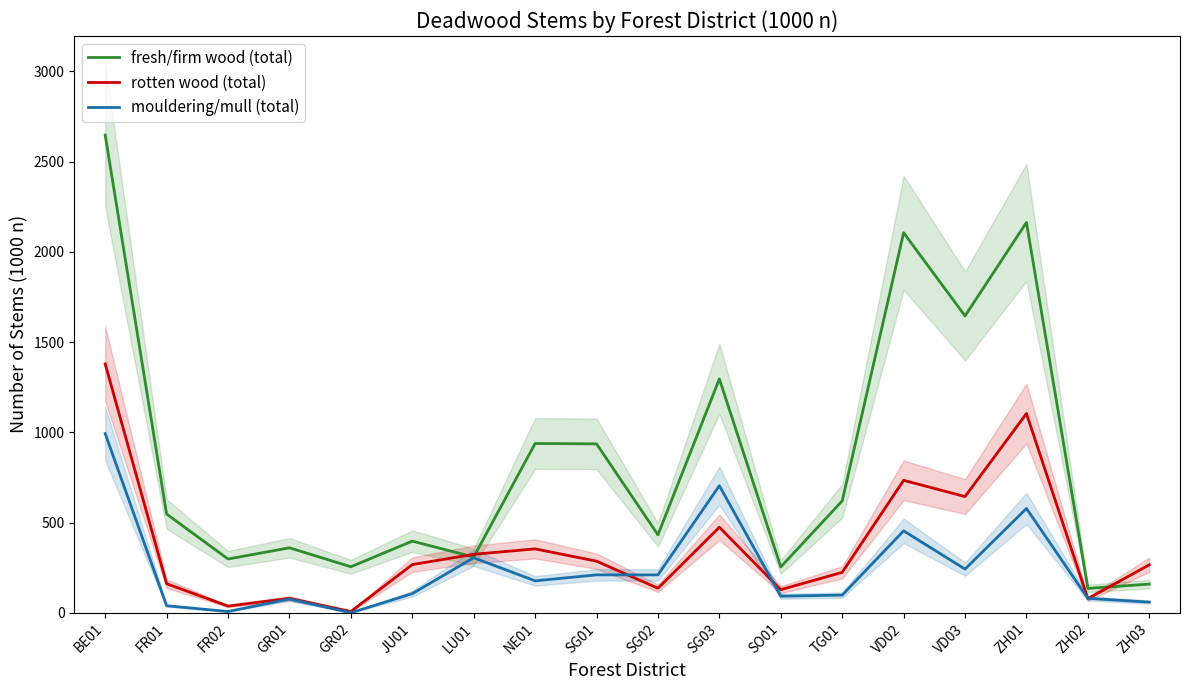

What is the label of the 2nd point from the right?

ZH02